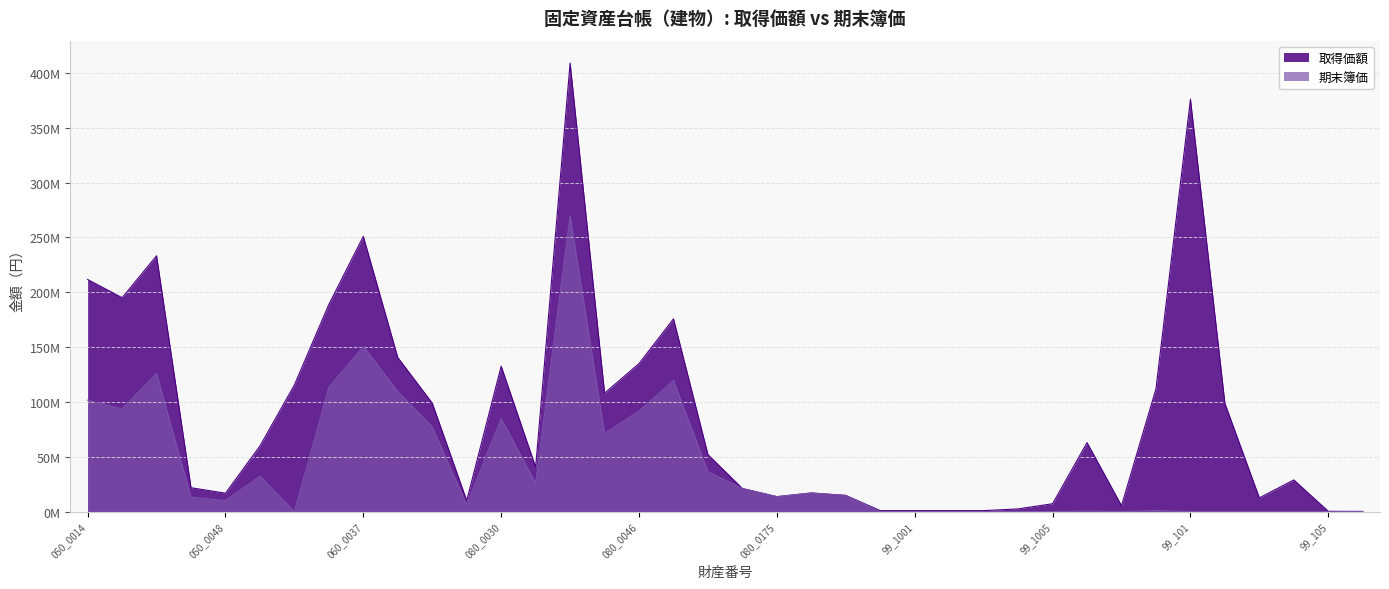

How many data points does each series have?

38